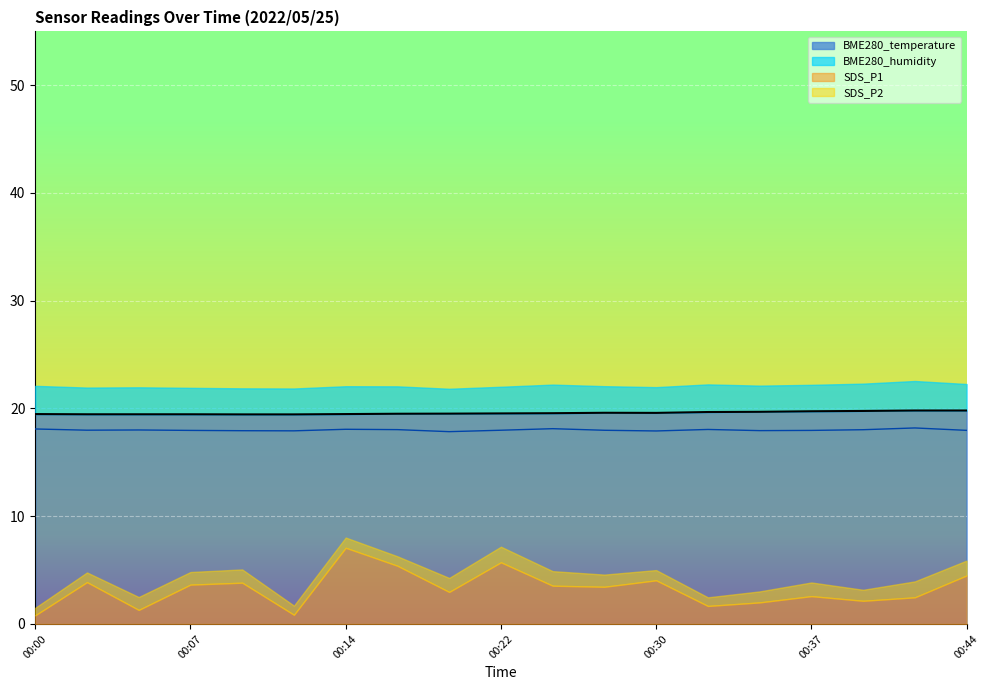

What is the highest value of the BME280_temperature series?

19.8